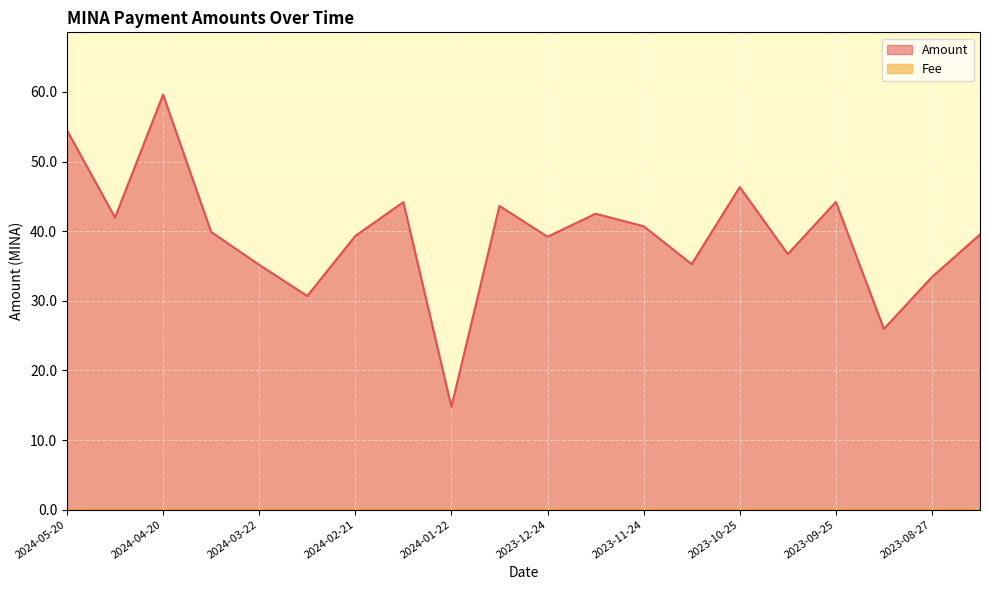

What is the ratio of the value at 2023-08-12 to the value at 2023-09-10?

1.5